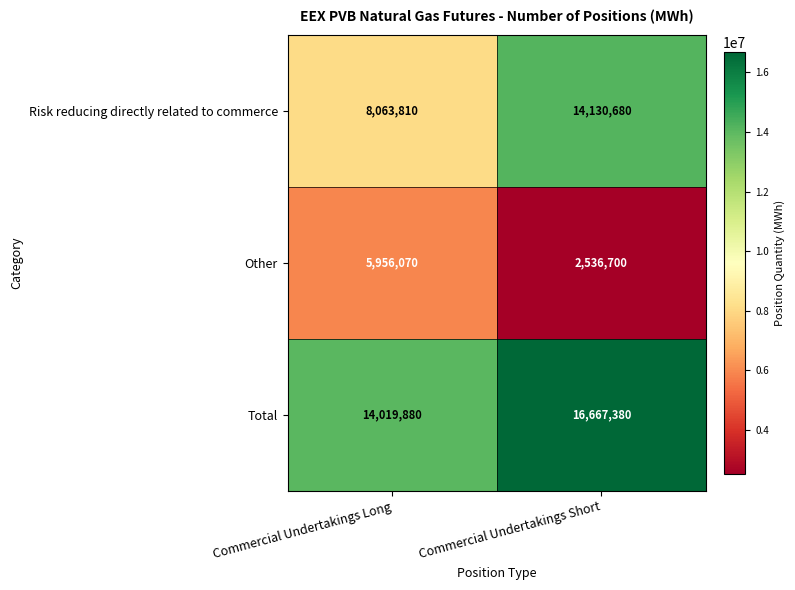

Rank the series by their average value, from highest to lowest.

Total, Risk reducing directly related to commerce, Other